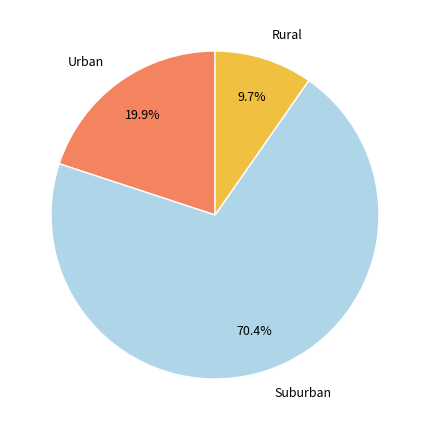

Is there a majority slice in this chart?

Yes